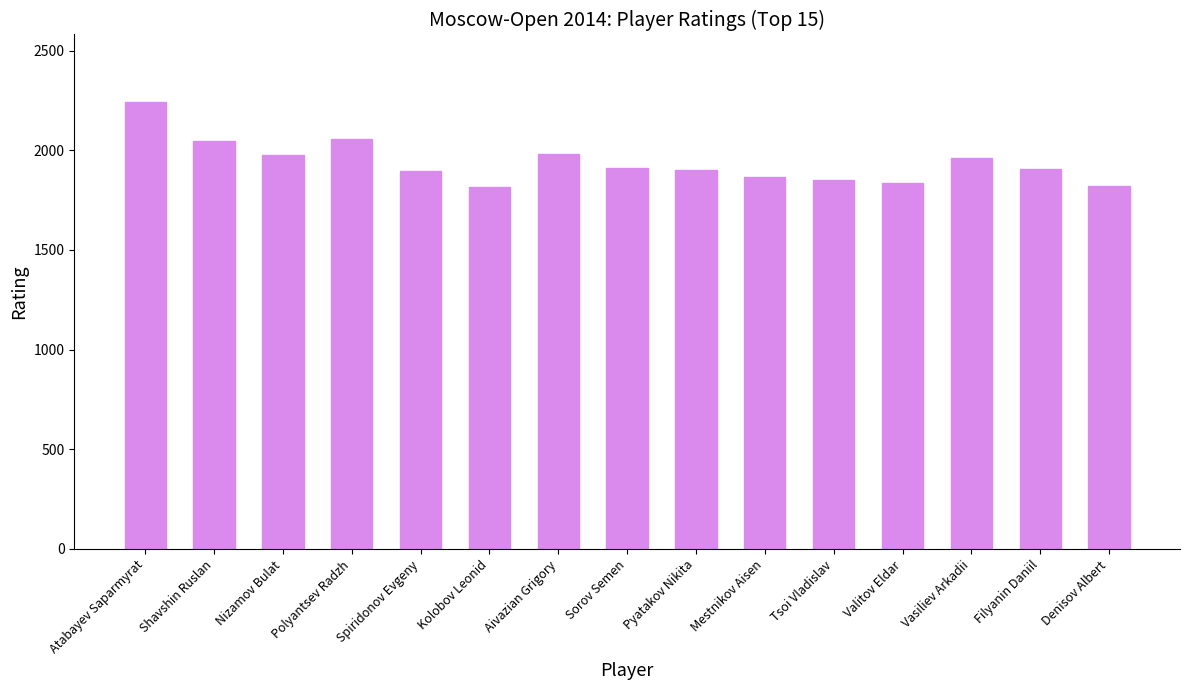

What is the difference between the second highest and minimum values?

241